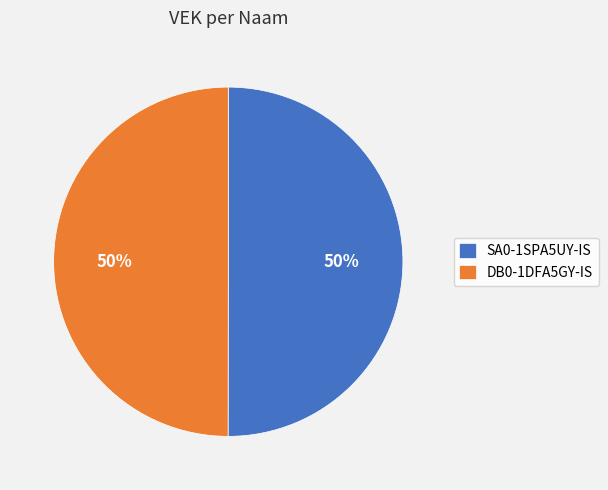

To the nearest percent, what is the combined percentage of DB0-1DFA5GY-IS and SA0-1SPA5UY-IS?

100%